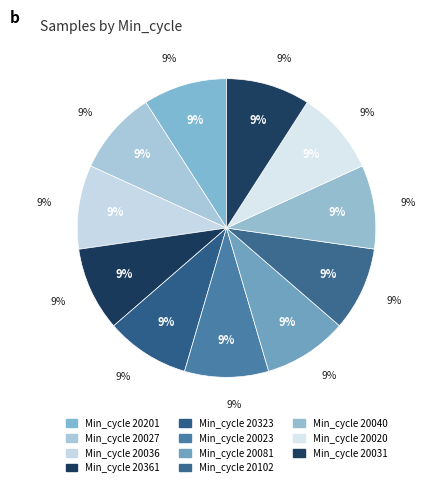

Does 20031 represent more than half of the total?

No